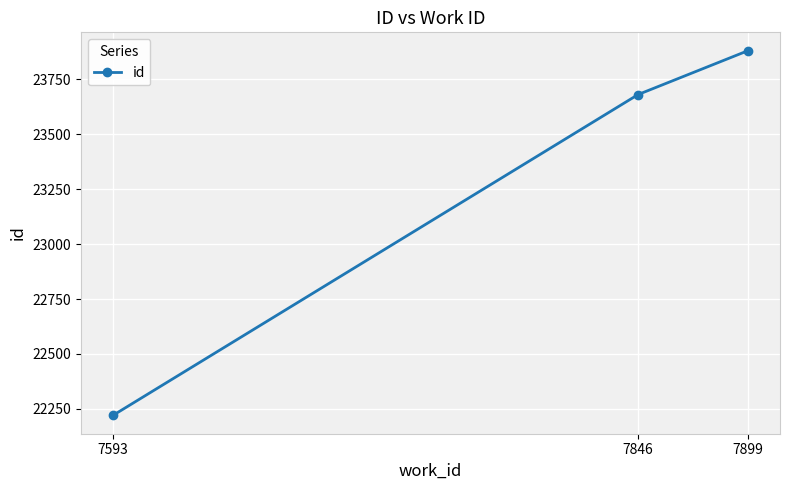

What is the greatest value displayed?

23881